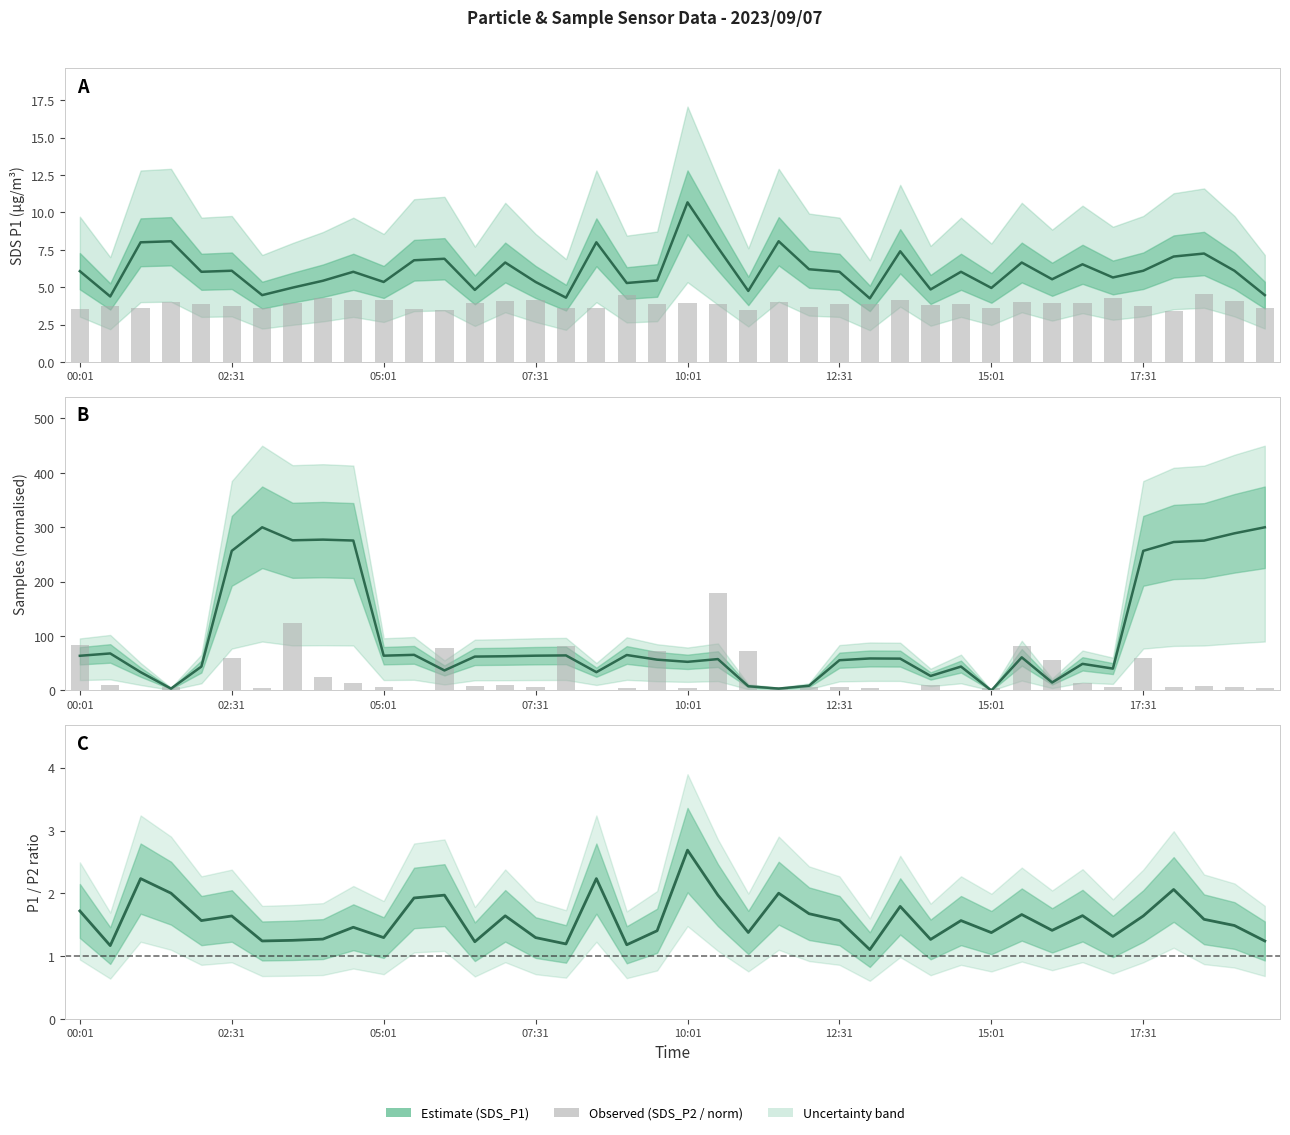

What is the total value across all series at 00:01?

158.8